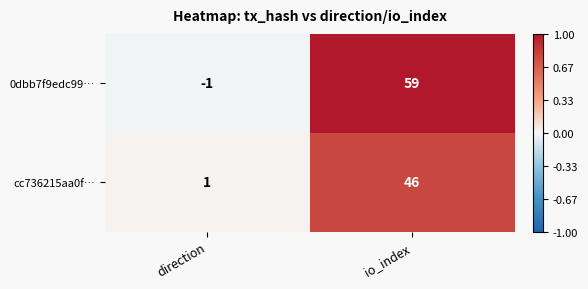

How many distinct data groups are displayed?

2